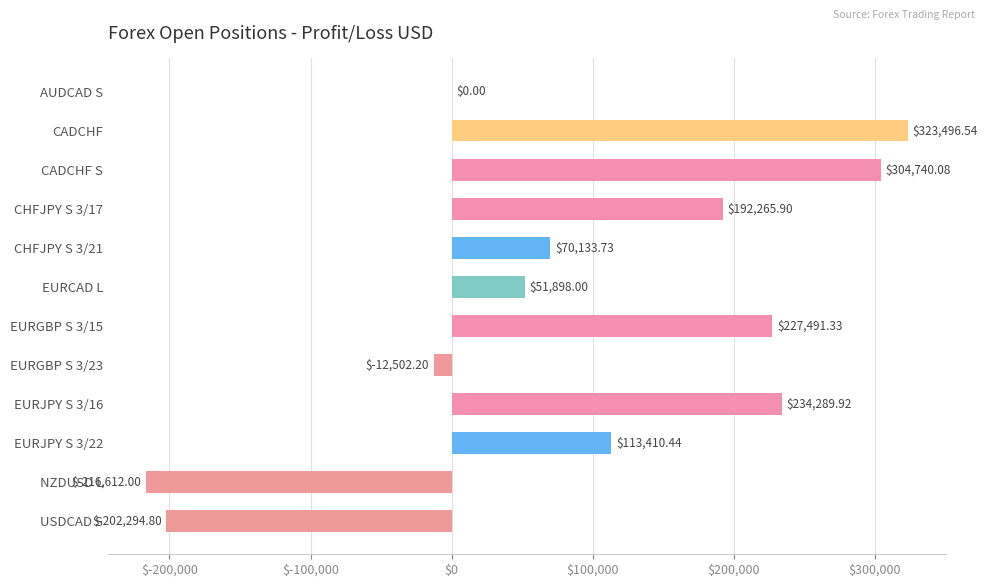

Where is the data nearest to the value 53442?

EURCAD L